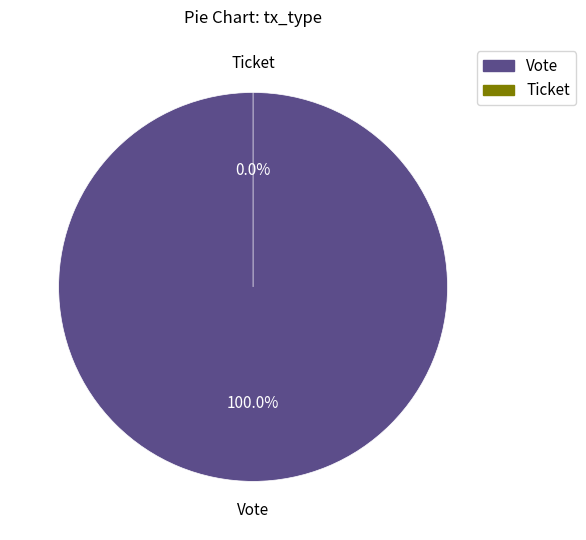

To the nearest percent, what portion does Vote represent?

100%